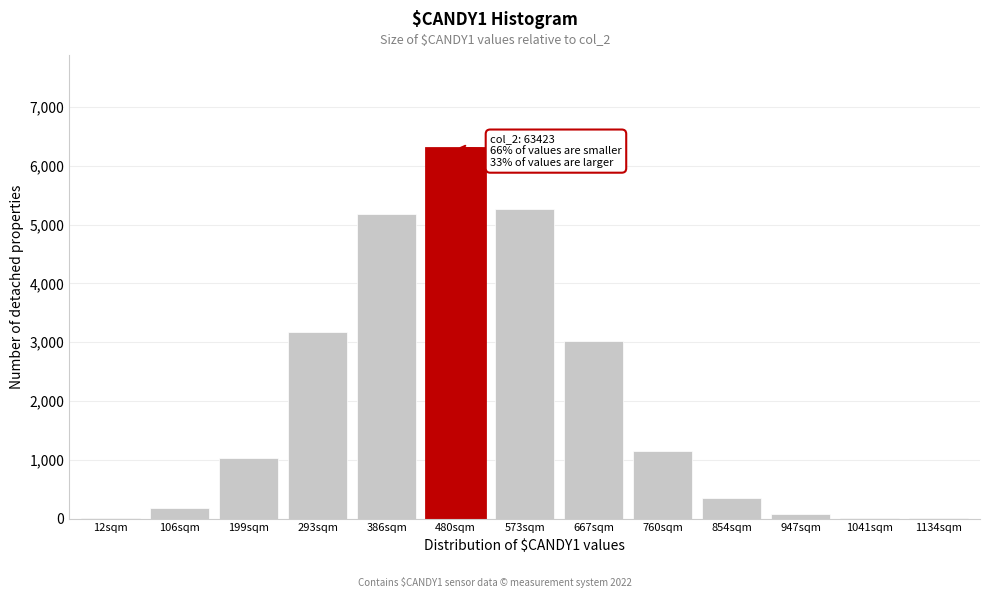

True or false: the data shows 1961 at 293sqm.

False